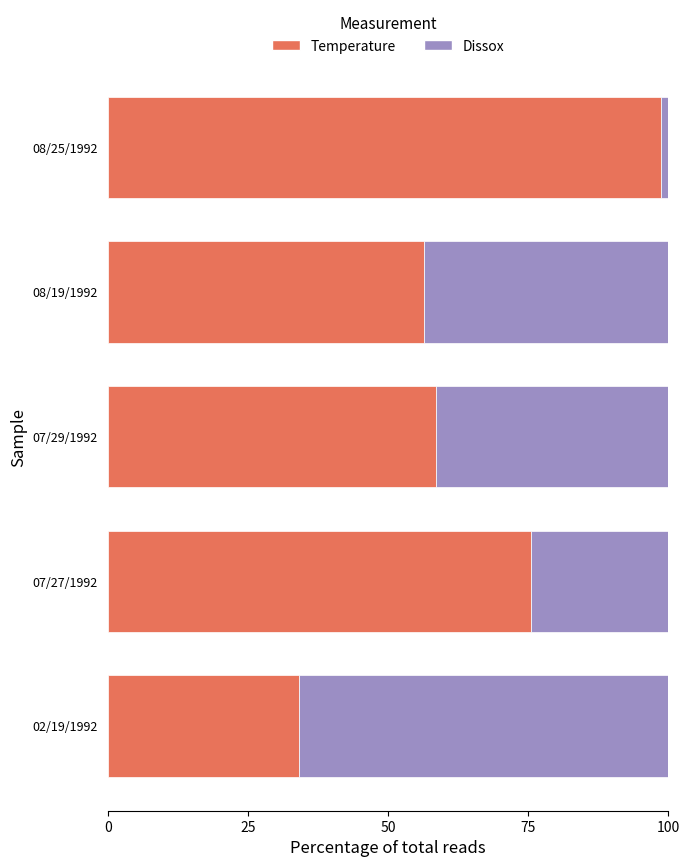

Is it true that Temperature equals 98.7 at 08/25/1992?

True